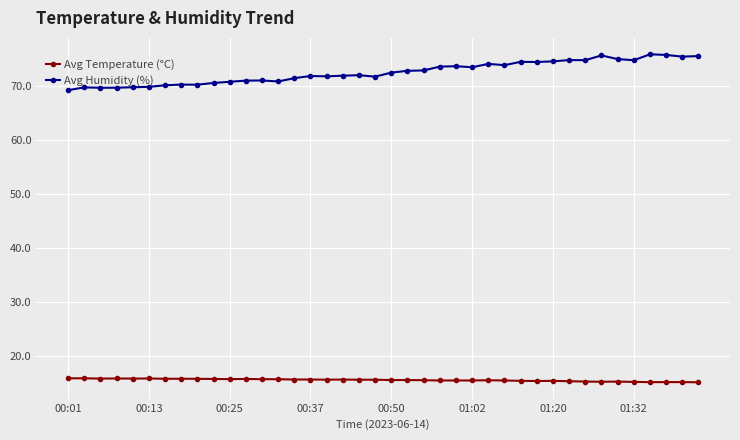

True or false: Avg Temperature (°C) and Avg Humidity (%) cross at least once.

False